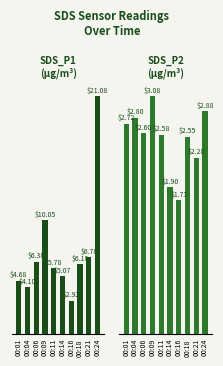

Where does the SDS_P1 series first go above 6?

00:06